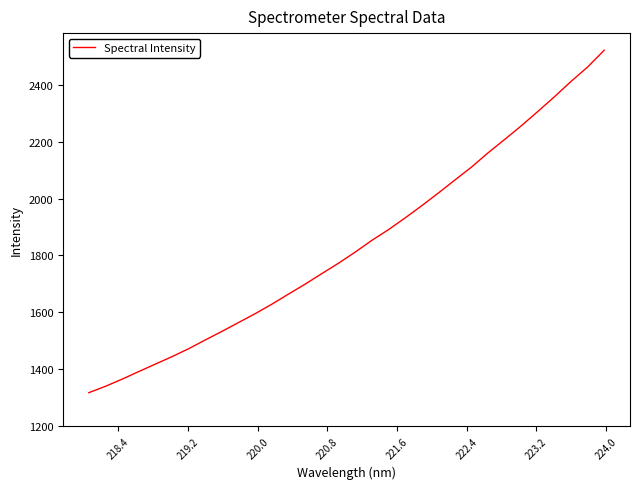

Count the number of values greater than 1811.

16